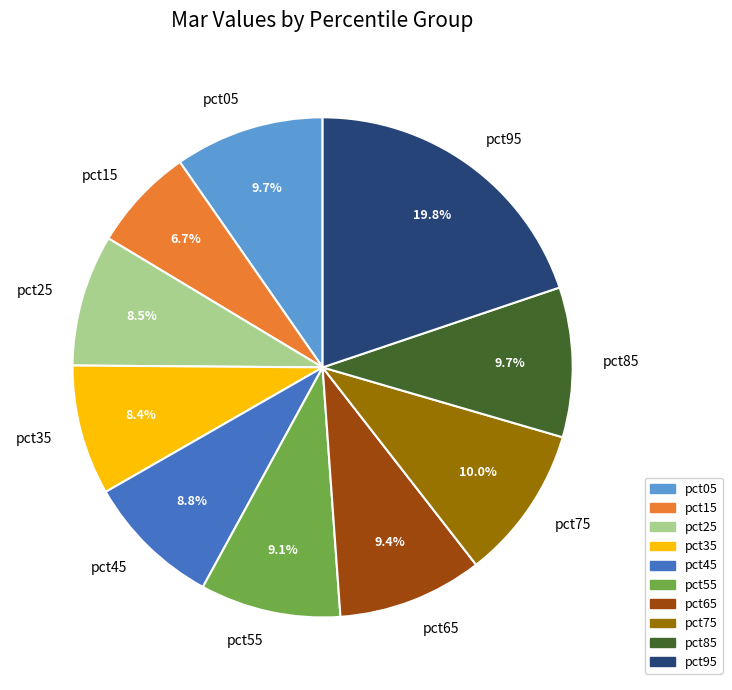

Does pct15 represent more than half of the total?

No